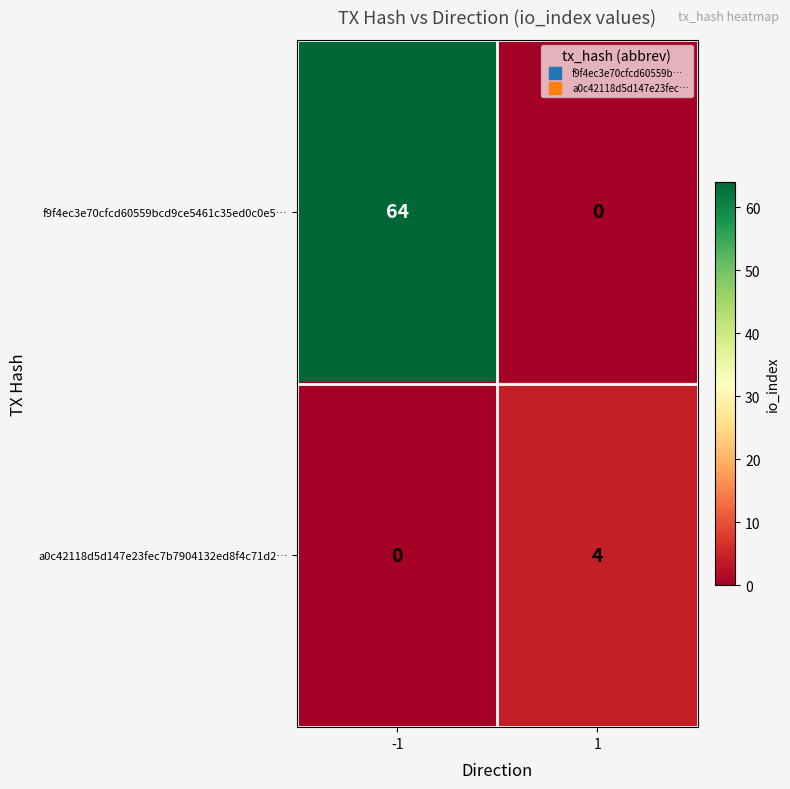

What is the sum of the f9f4ec3e70cfcd60559bcd9ce5461c35ed0c0e5… values at 1 and -1?

64